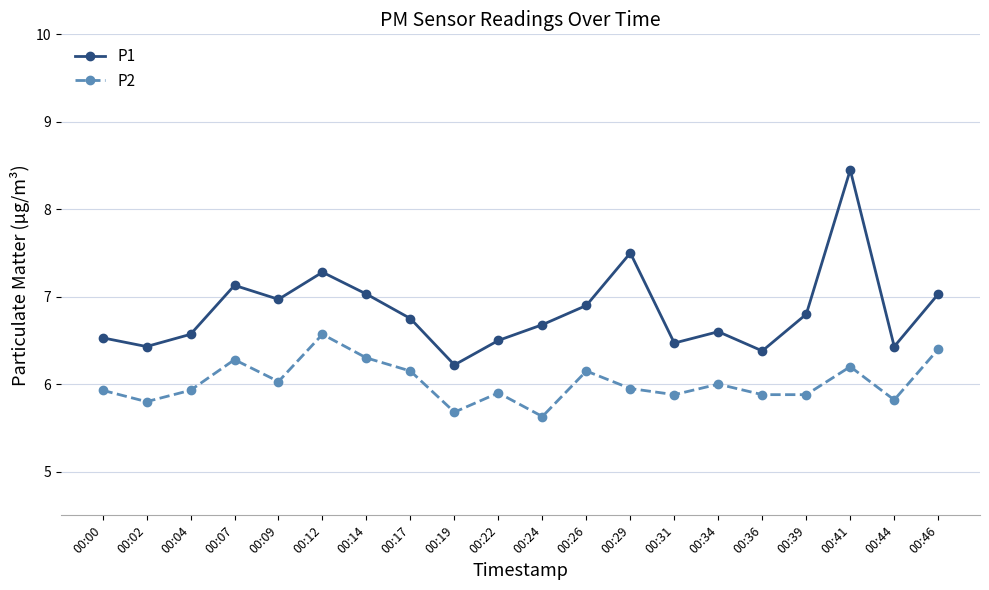

Is this an area chart (filled region under the line)?

No